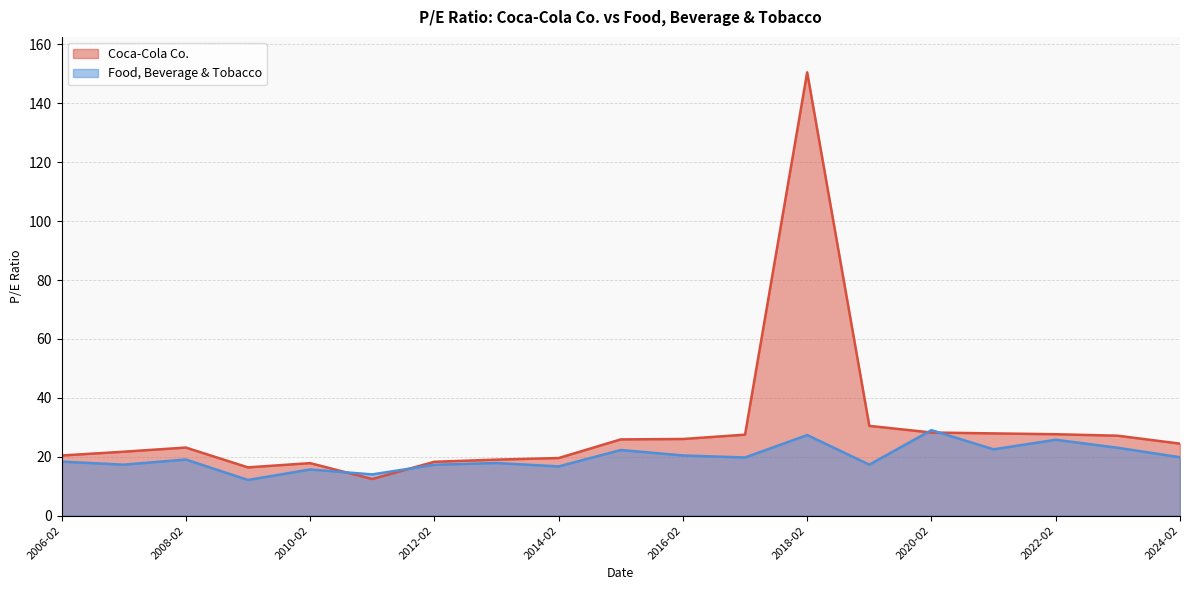

In Coca-Cola Co., how many points are higher than both neighbors (excluding endpoints)?

3